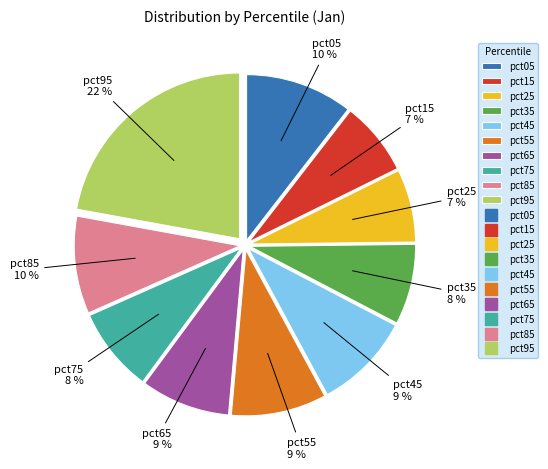

To the nearest percent, what is the average slice percentage?

10%